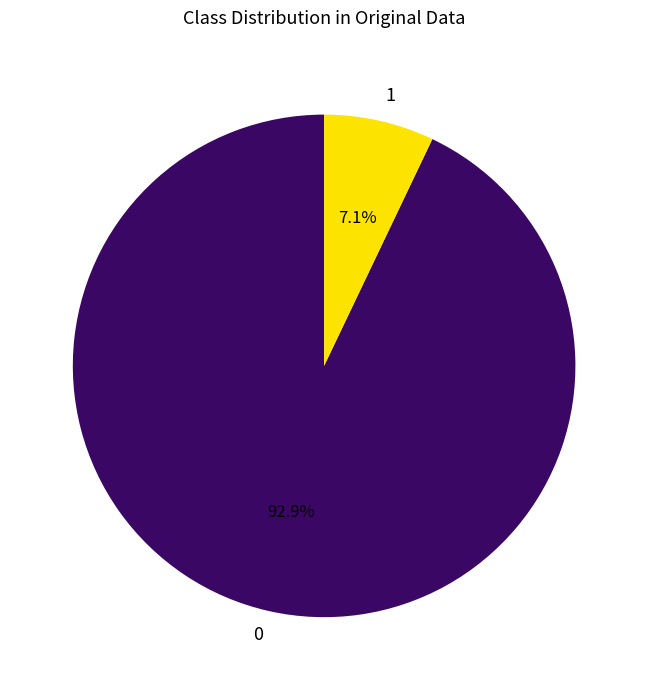

Rank the categories by value from highest to lowest.

0, 1